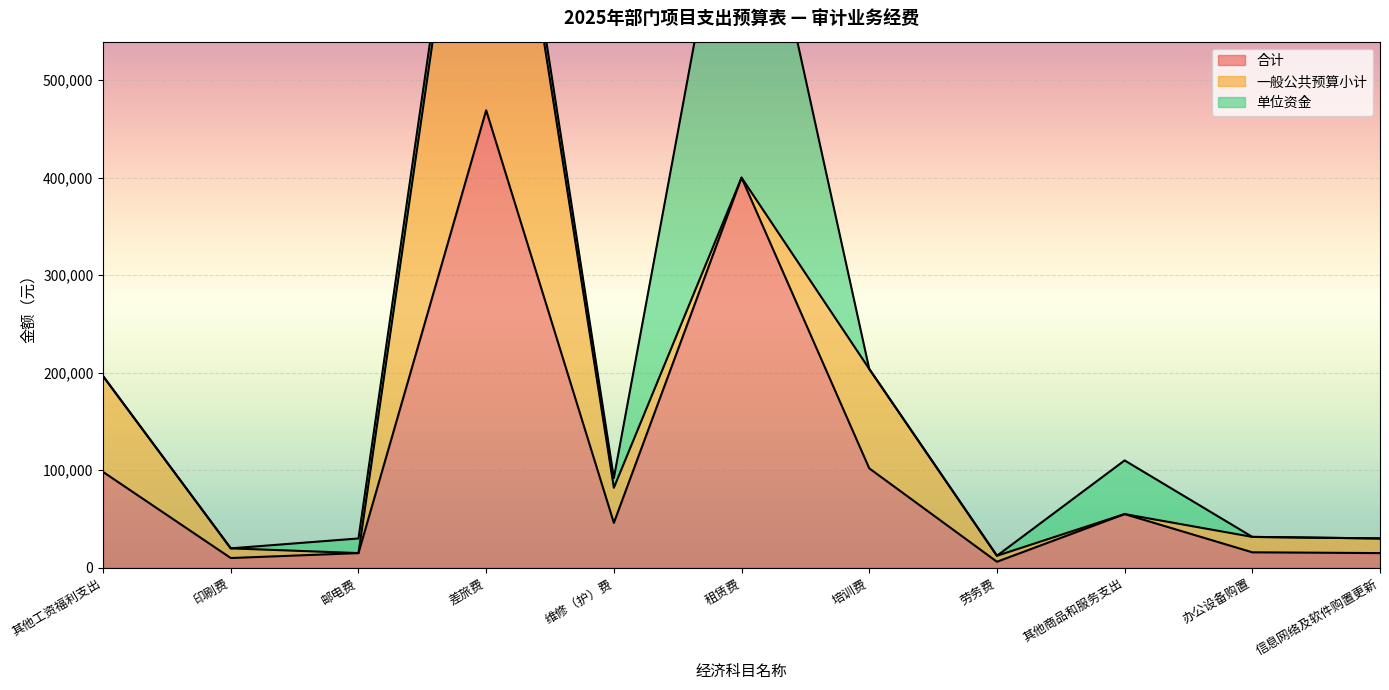

At which category does 合计 reach its first local valley?

印刷费